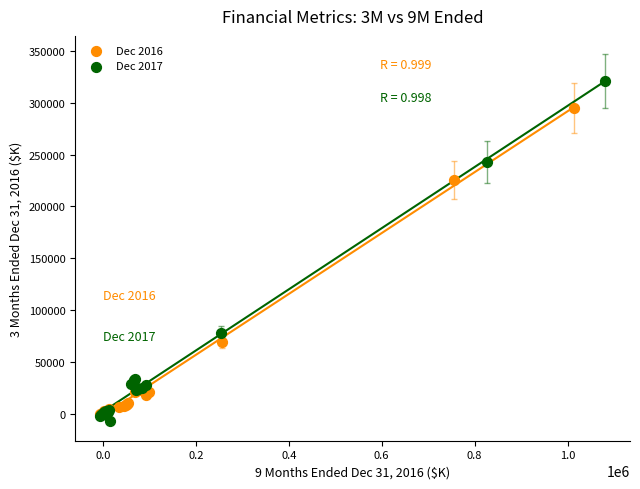

Which series reaches the maximum Y coordinate?

Dec 2017